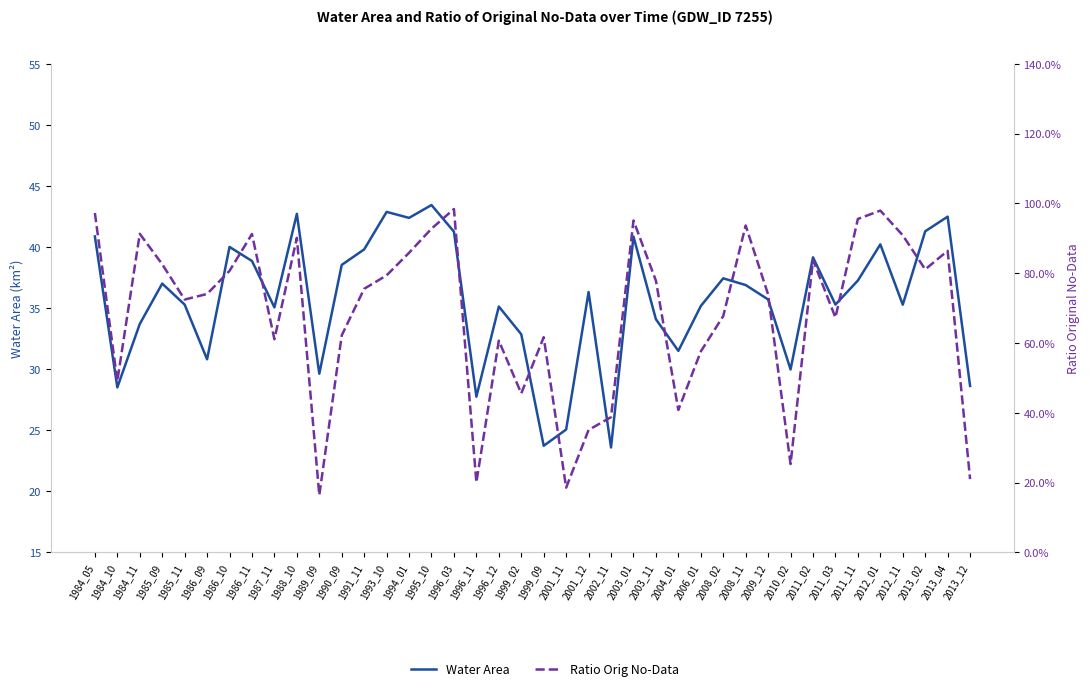

At which label is Water Area closest to 33?

1999_02